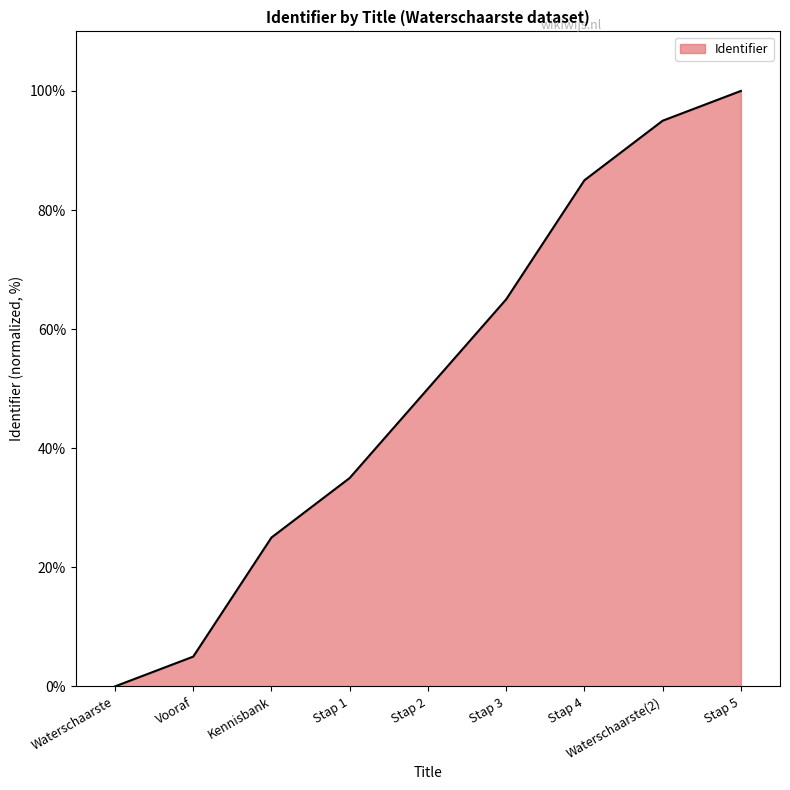

What position from the right is Stap 2?

5